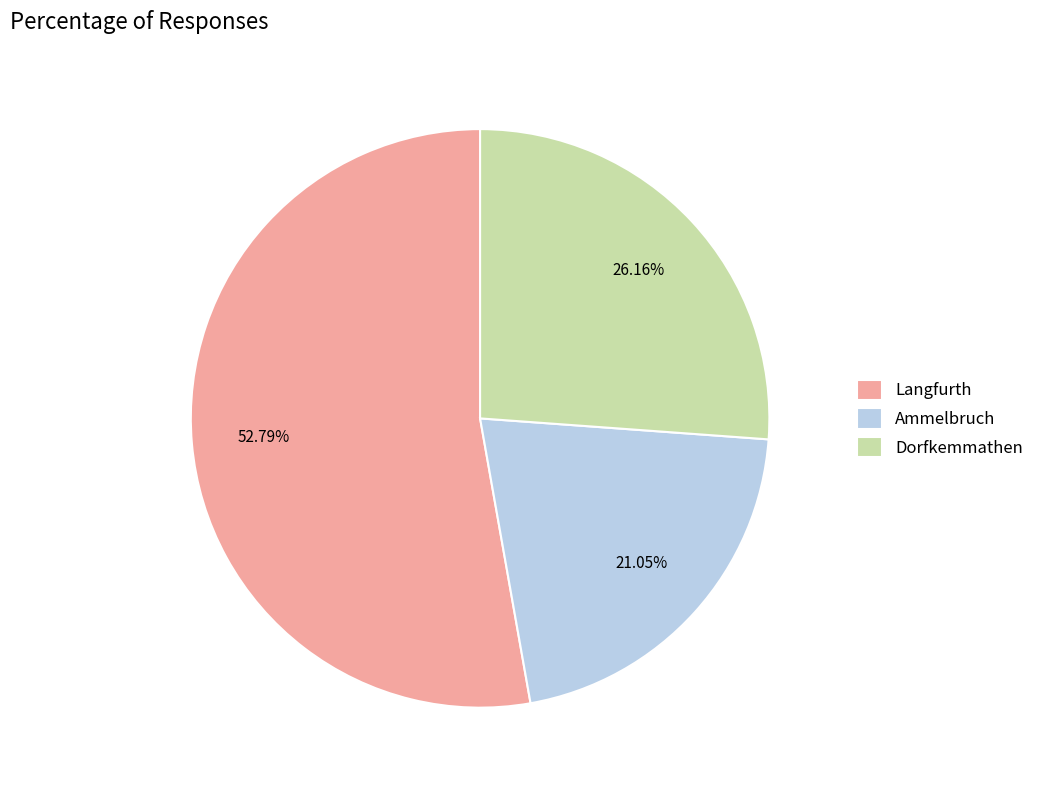

Is it true that Dorfkemmathen is 26% of the pie?

True